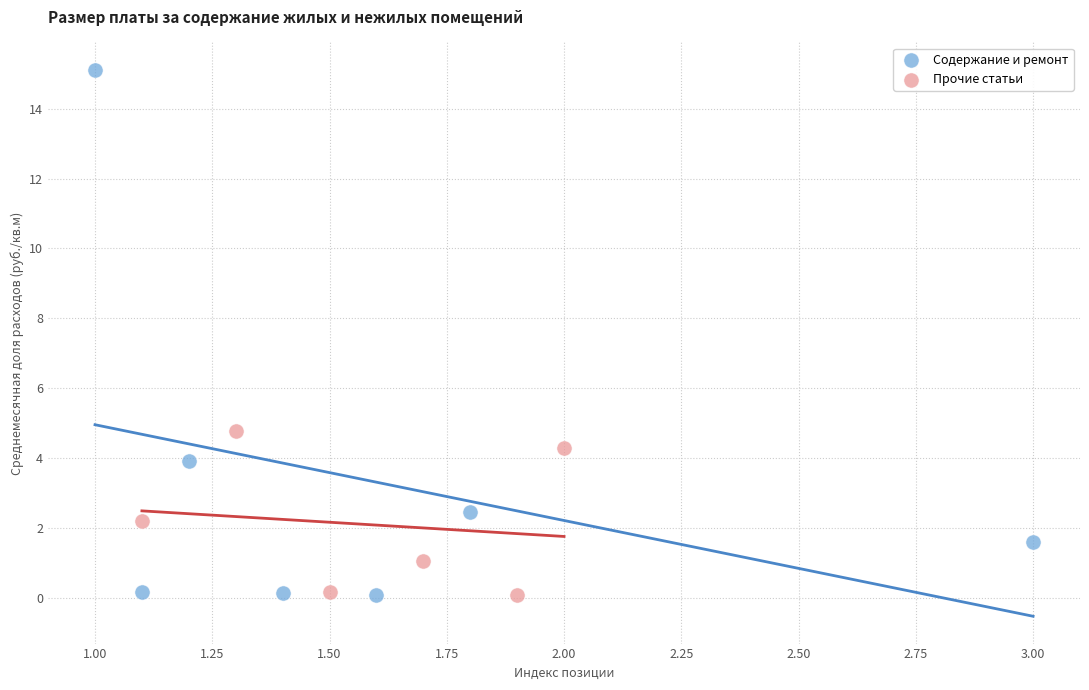

Which series has the widest spread of Y values?

Содержание и ремонт